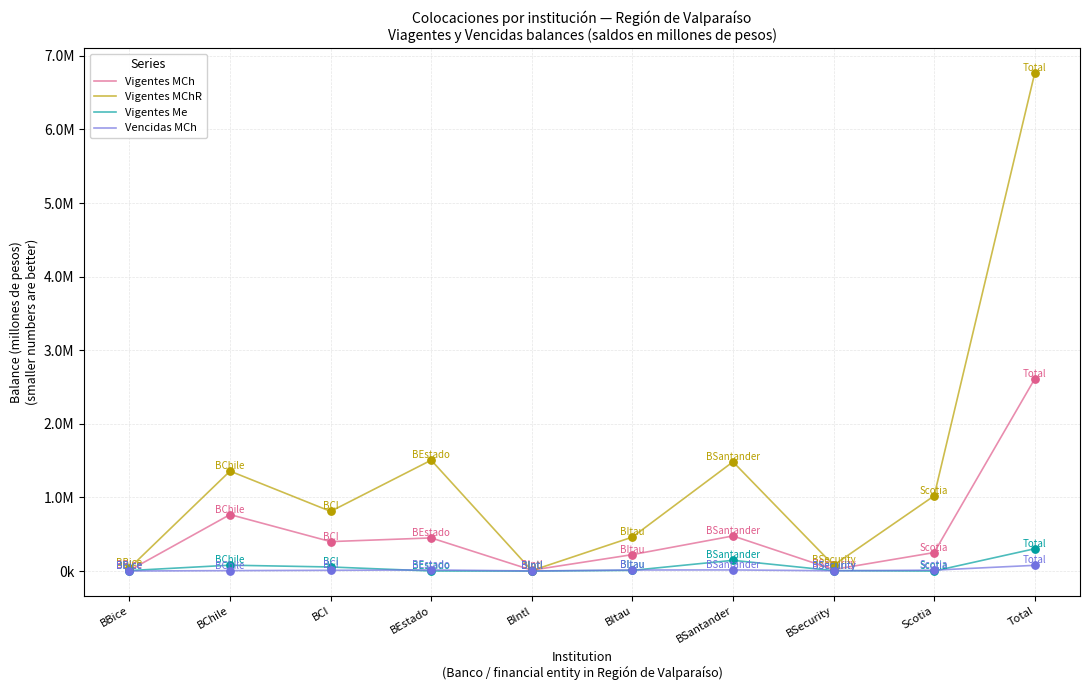

What are all the series names shown in the legend?

Vigentes MCh, Vigentes MChR, Vigentes Me, Vencidas MCh